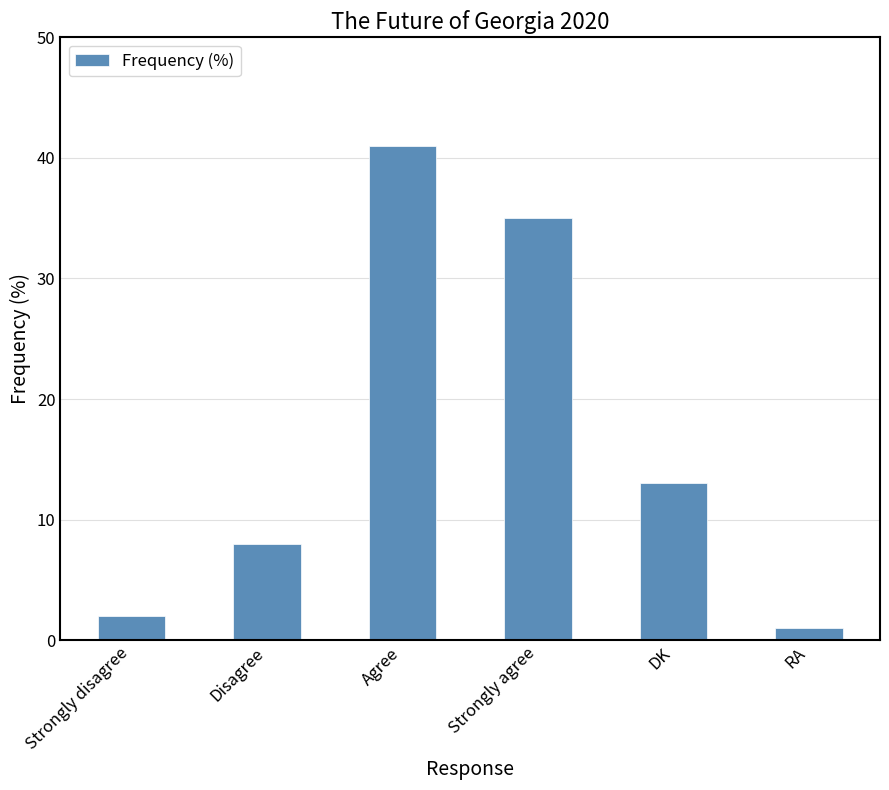

True or false: the data shows 4 at Disagree.

False